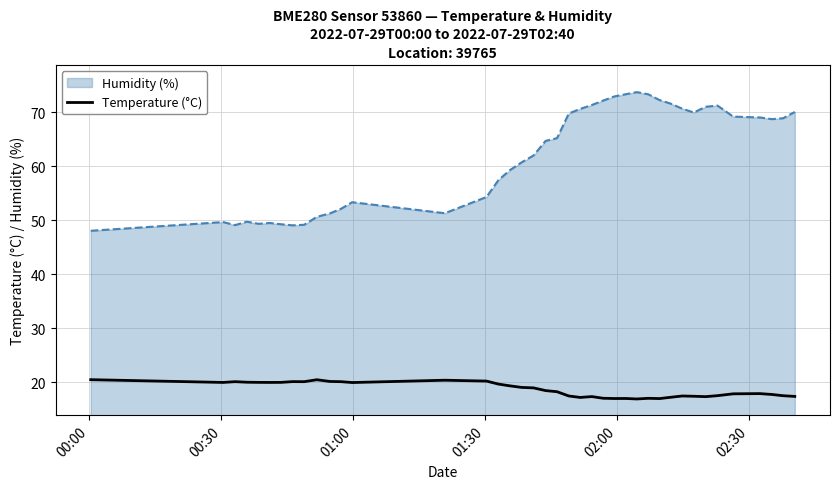

Which series has the largest range (max minus min)?

Humidity (%)